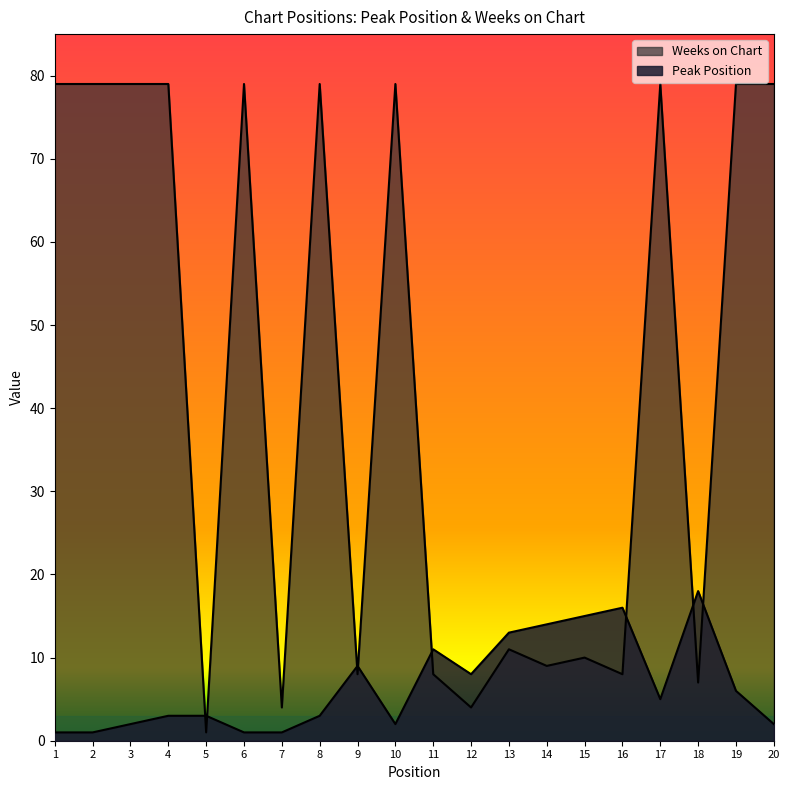

What are all the series names shown in the legend?

Peak Position, Weeks on Chart